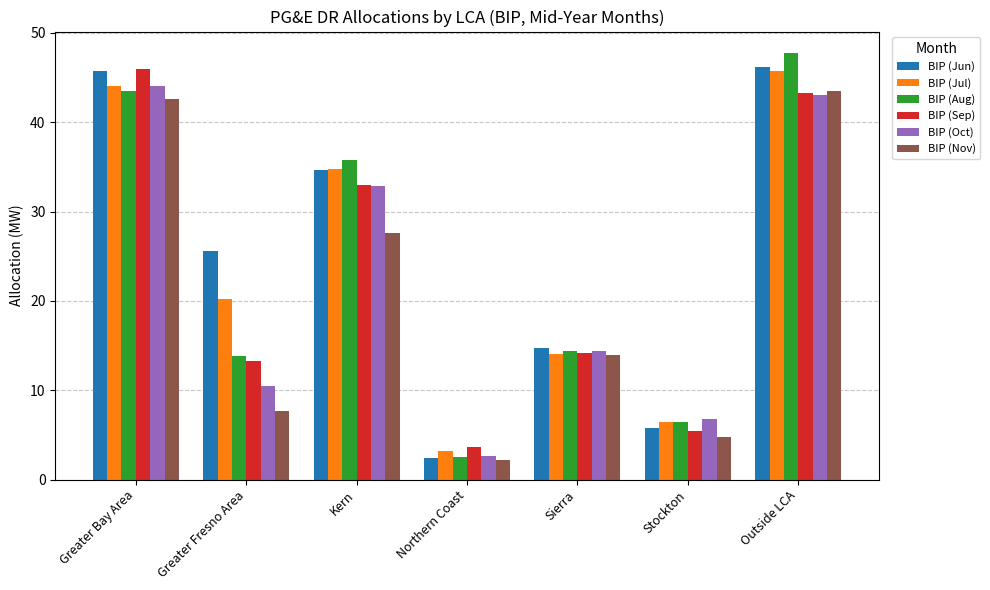

What is the value of the BIP (Sep) bar at the 2nd from the left?

13.3